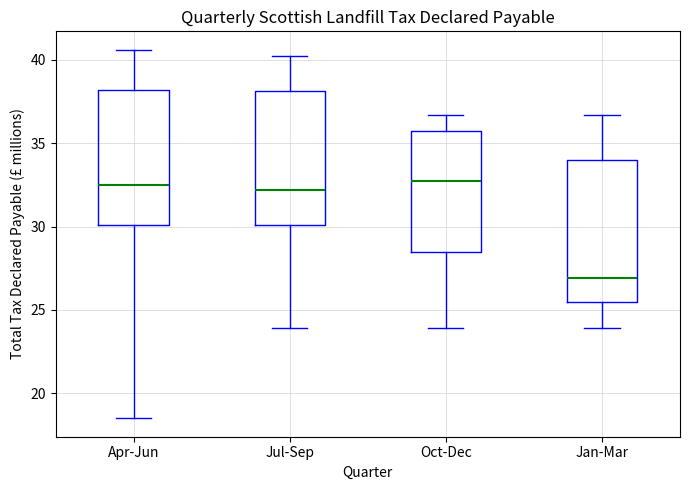

Reading left to right, transcribe this box plot: for each box, give where its median line is, the range the box spans, and where its two whiskers end, as read against the y-axis. The values are not printed on the chart, so give them approximately, as read against the axis.

Apr-Jun: median 32.5, box 30.0 to 38.0, whiskers 18.5 to 40.5
Jul-Sep: median 32.0, box 30.0 to 38.0, whiskers 24.0 to 40.0
Oct-Dec: median 32.5, box 28.5 to 35.5, whiskers 24.0 to 36.5
Jan-Mar: median 27.0, box 25.5 to 34.0, whiskers 24.0 to 36.5